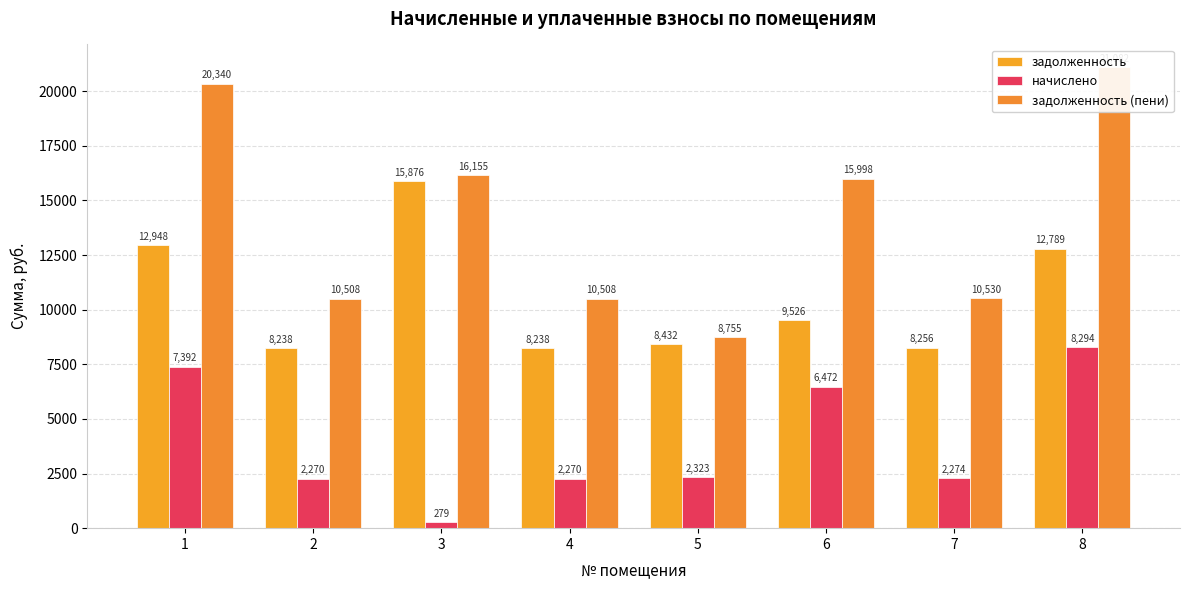

Which category has the lowest value in the задолженность series?

2